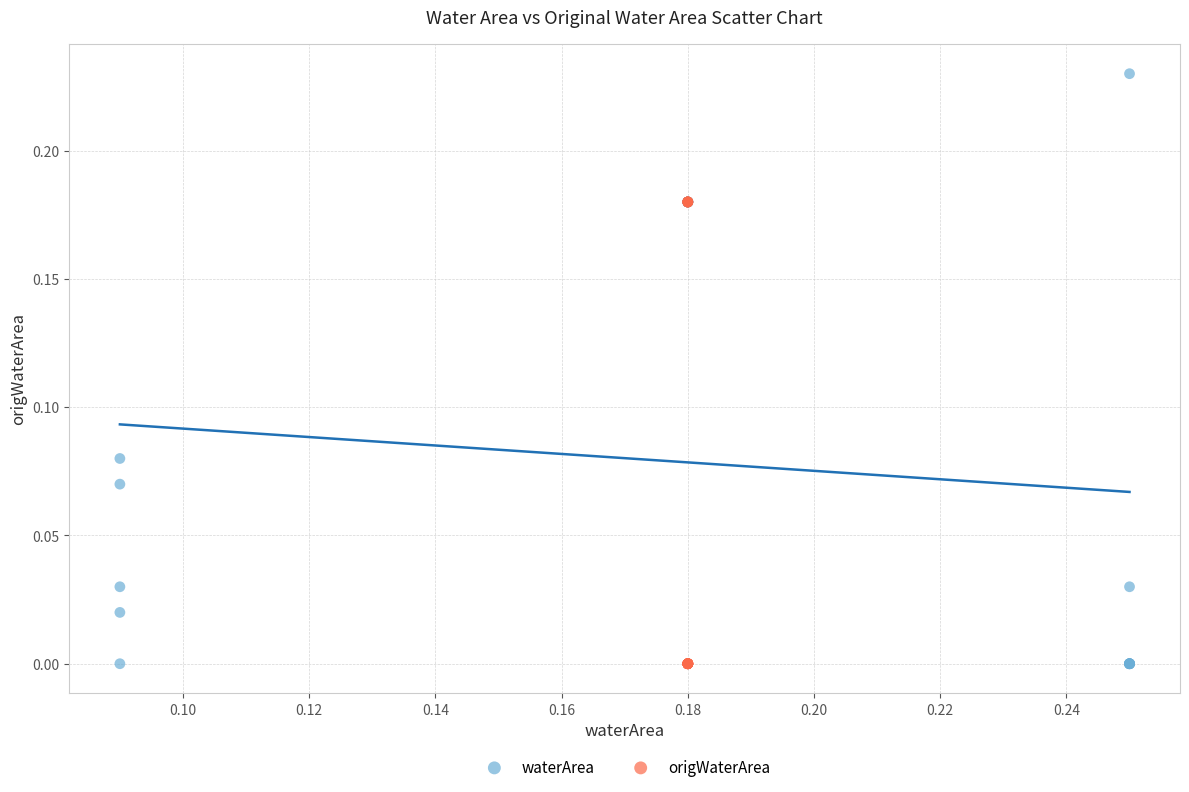

Which series reaches the maximum Y coordinate?

waterArea